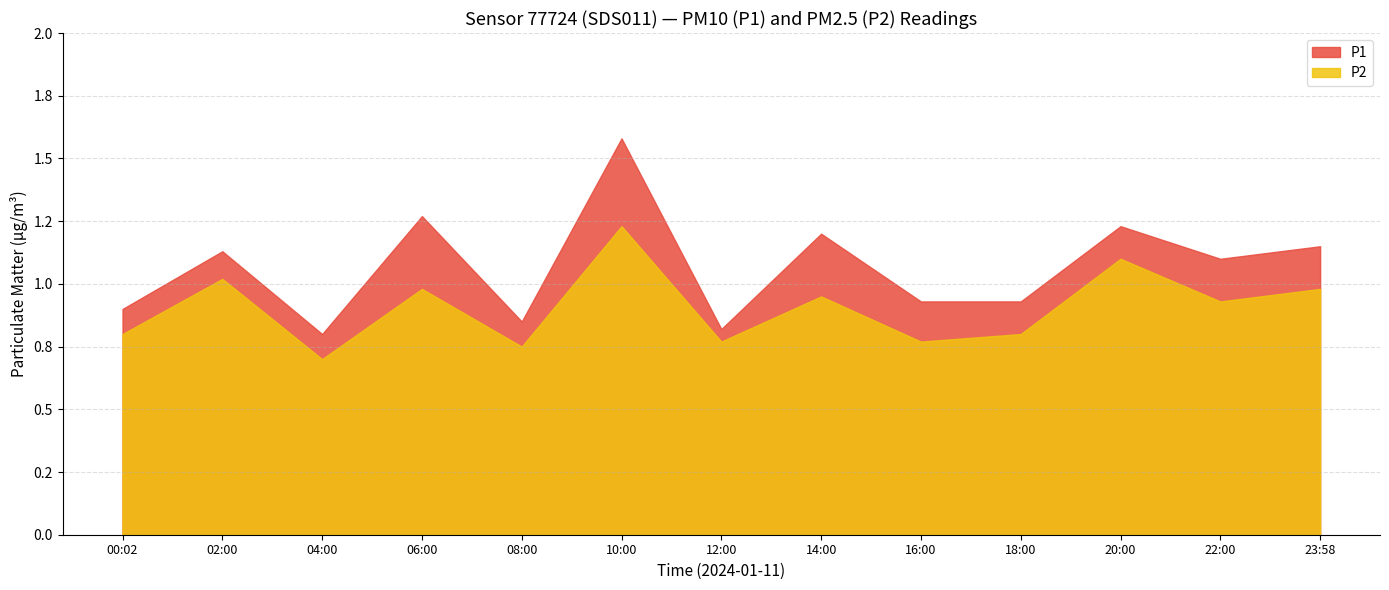

What is the average value of the P1 series?

1.1